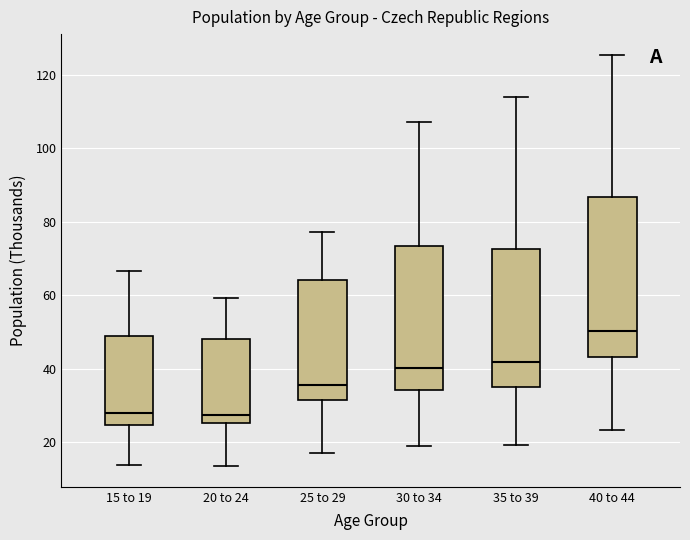

Reading left to right, transcribe this box plot: for each box, give where its median line is, the range the box spans, and where its two whiskers end, as read against the y-axis. The values are not printed on the chart, so give them approximately, as read against the axis.

15 to 19: median 28, box 24 to 48, whiskers 14 to 66
20 to 24: median 28, box 26 to 48, whiskers 14 to 60
25 to 29: median 36, box 32 to 64, whiskers 16 to 78
30 to 34: median 40, box 34 to 74, whiskers 18 to 108
35 to 39: median 42, box 36 to 72, whiskers 20 to 114
40 to 44: median 50, box 44 to 86, whiskers 24 to 126